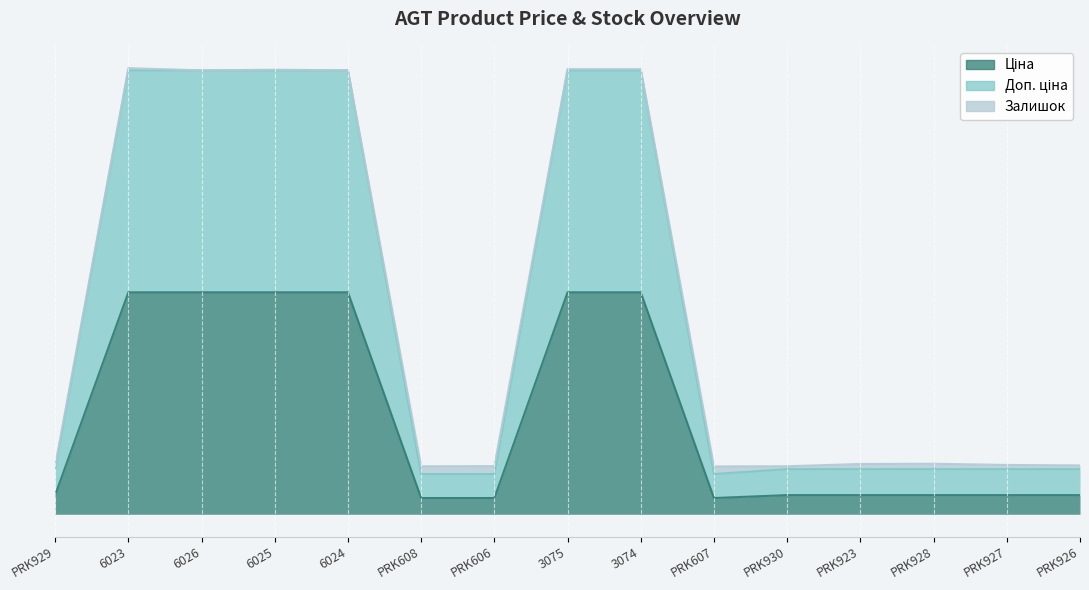

Count the number of categories in the chart.

15